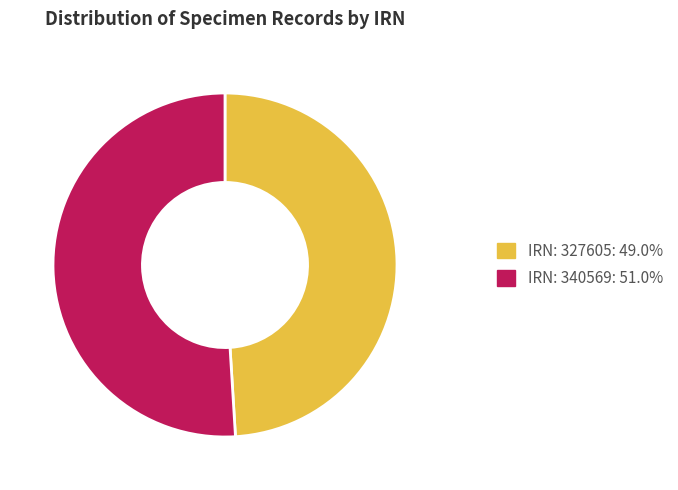

Is there a majority slice in this chart?

Yes